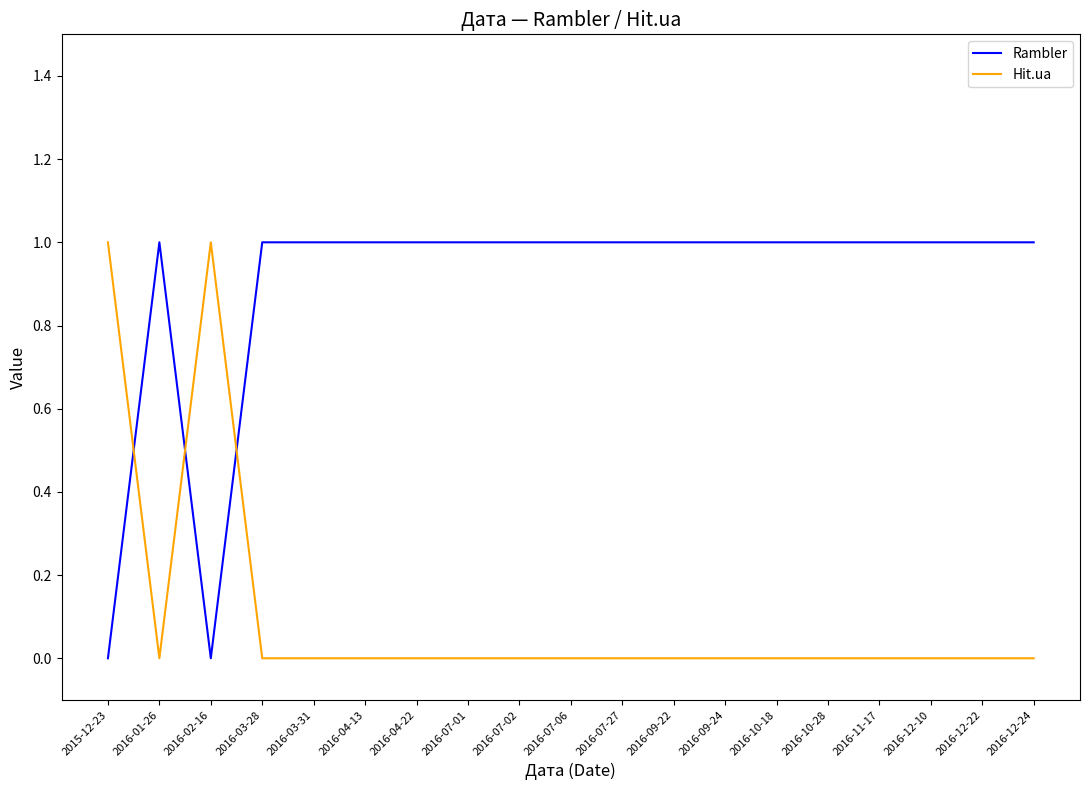

True or false: Hit.ua has a value of 1 at 2015-12-23.

True